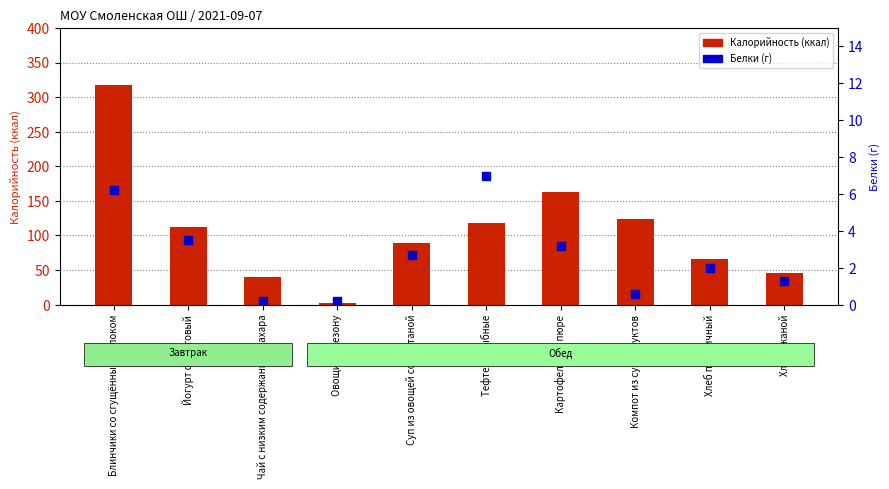

Which series reaches the minimum Y coordinate?

Белки